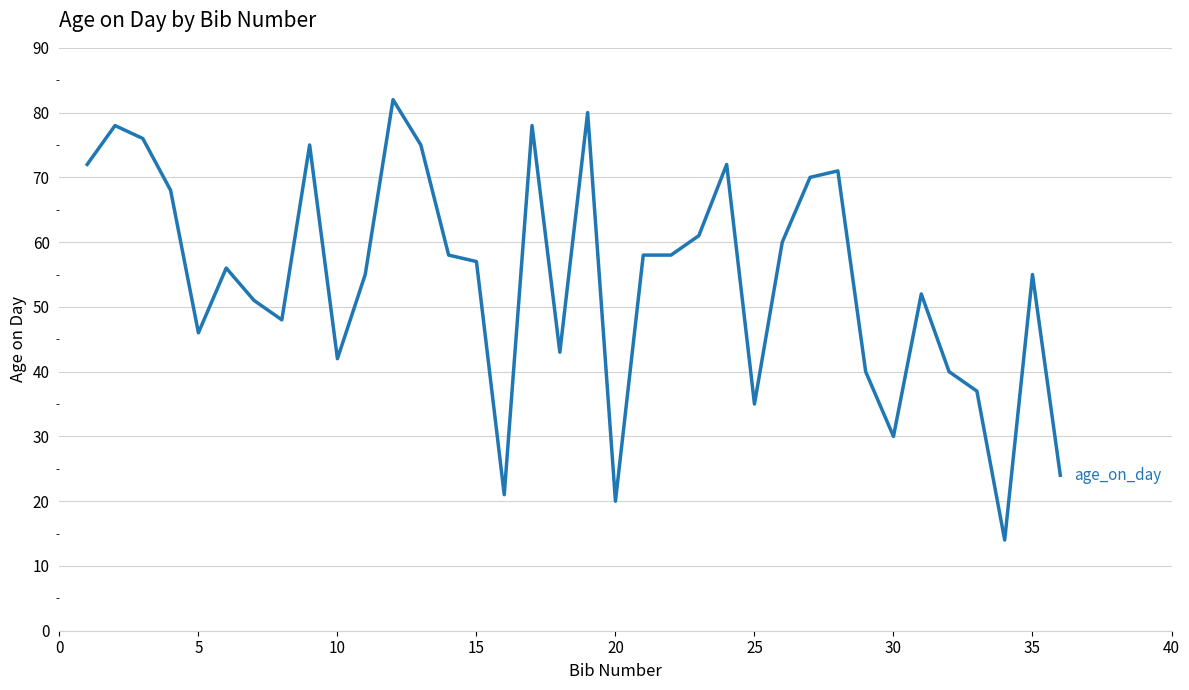

What is the difference between the maximum and minimum values?

68